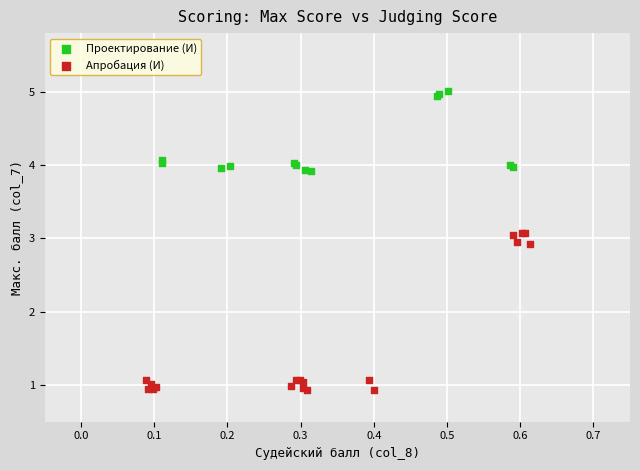

Which series reaches the maximum Y coordinate?

Проектирование (И)